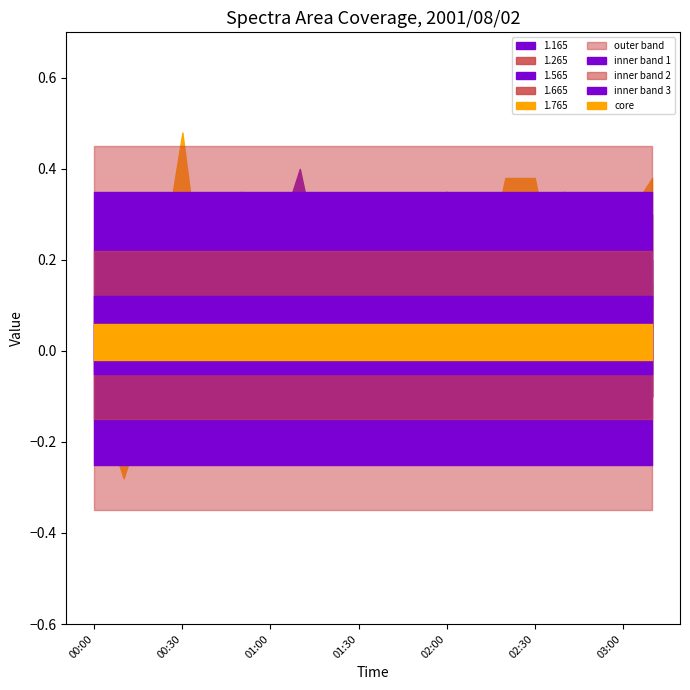

True or false: 1.665 has a value of 0.0 at 01:10.

True